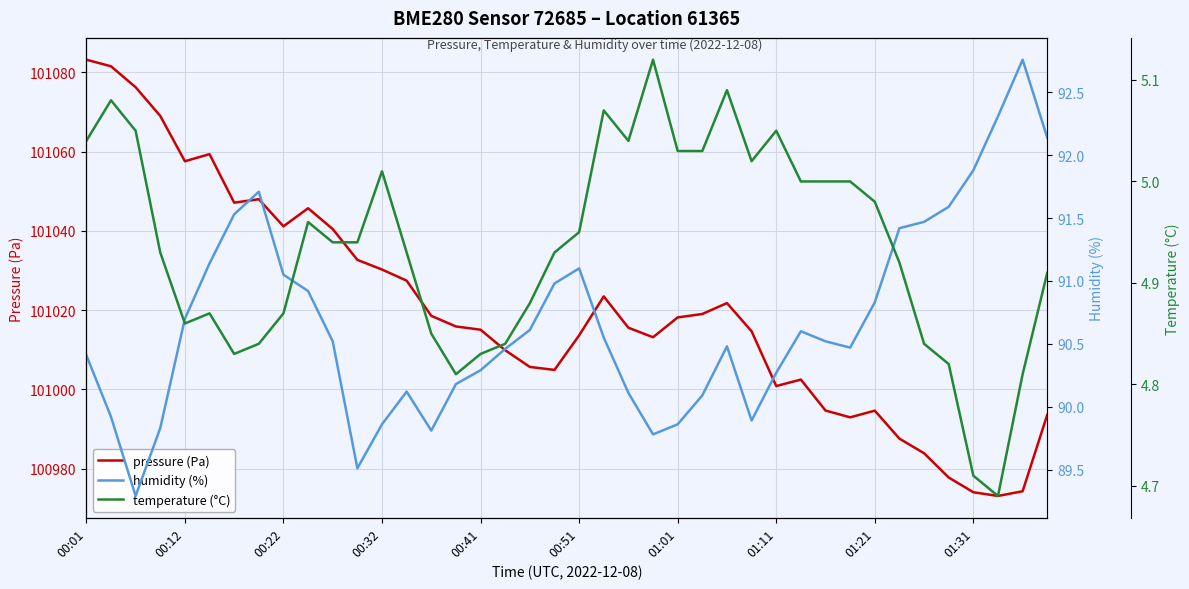

What is the lowest value of the pressure (Pa) series?

100973.1